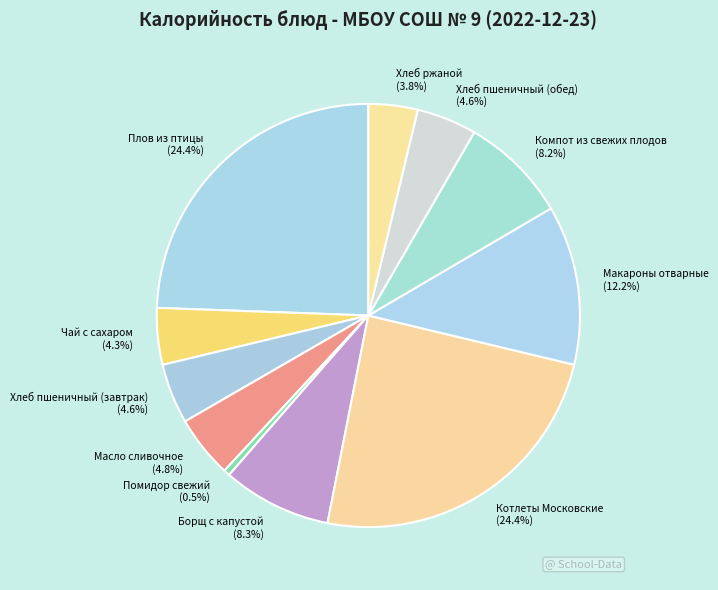

What is the smallest slice in the pie chart?

Помидор свежий